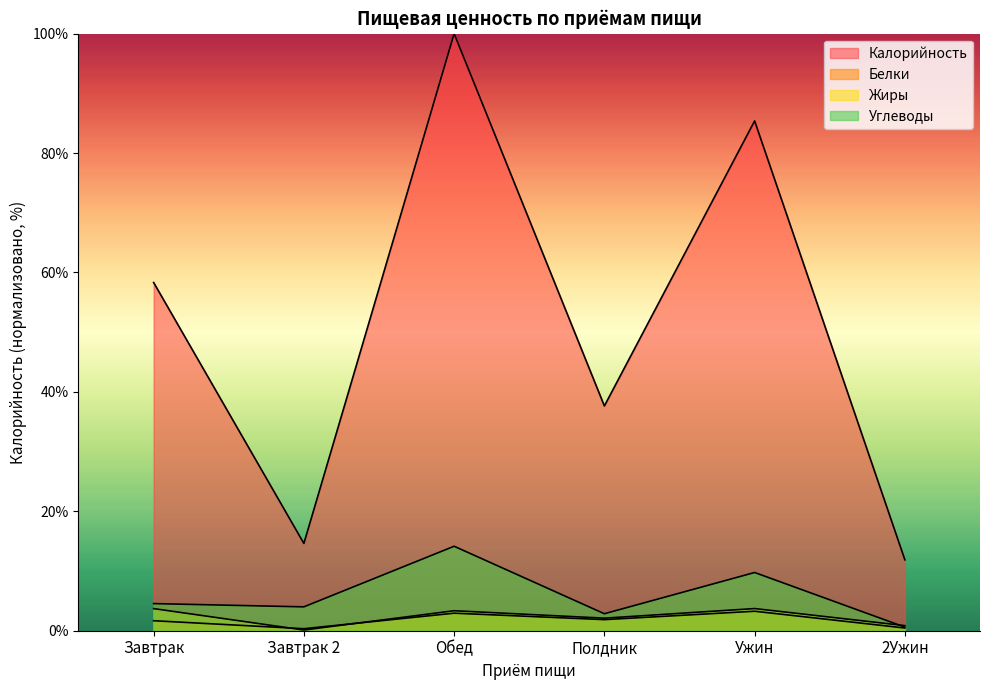

Is the value of Калорийность at Завтрак 2 greater than the value of Белки at Полдник?

Yes